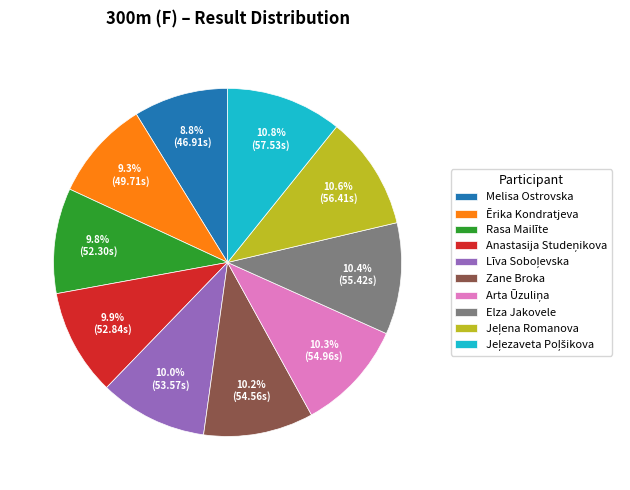

To the nearest percent, what is the average slice percentage?

10%